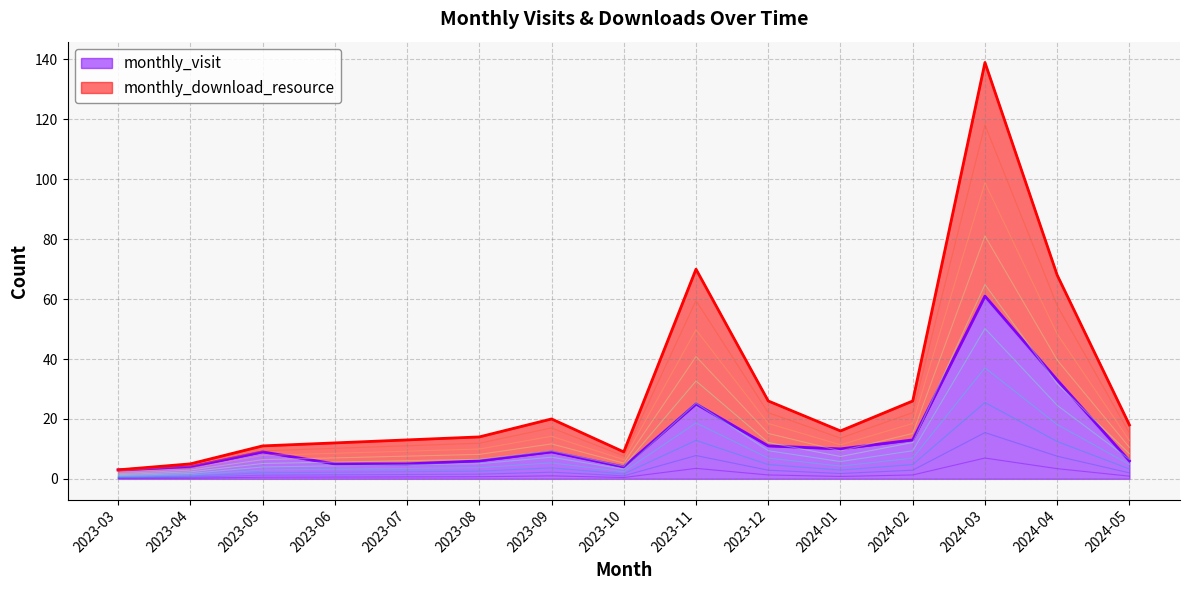

What is the sum of all monthly_download_resource values?

450